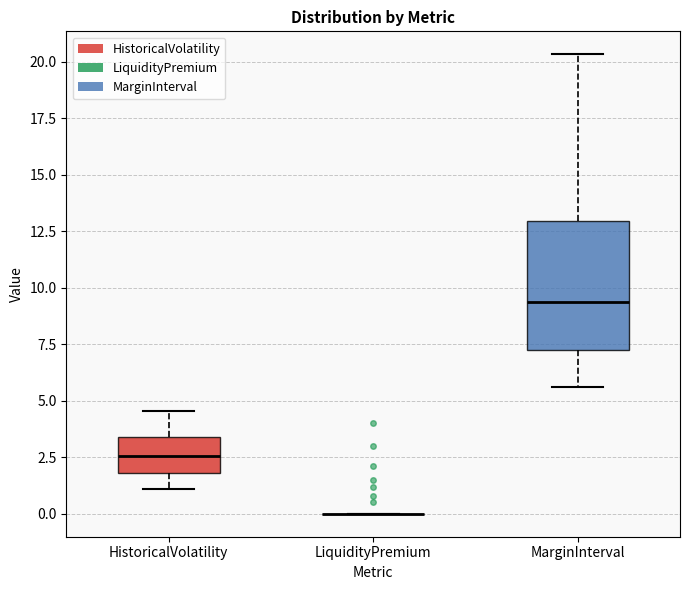

Reading left to right, transcribe this box plot: for each box, give where its median line is, the range the box spans, and where its two whiskers end, as read against the y-axis. The values are not printed on the chart, so give them approximately, as read against the axis.

HistoricalVolatility: median 2.5, box 2.0 to 3.5, whiskers 1.0 to 4.5
LiquidityPremium: box collapsed to a line at 0.0, whiskers 0.0 to 0.0
MarginInterval: median 9.5, box 7.5 to 13.0, whiskers 5.5 to 20.5